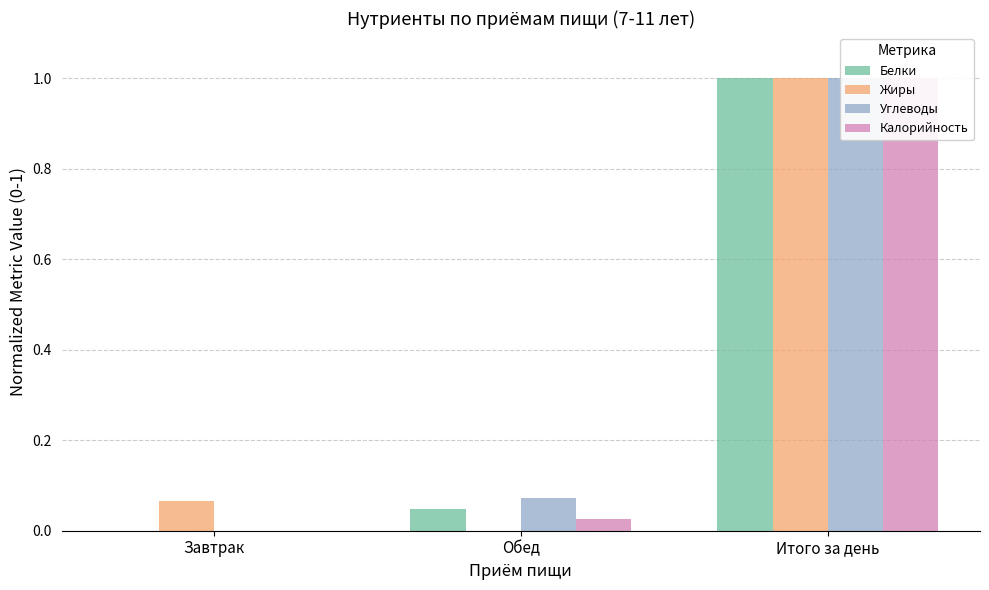

What is the maximum value shown in the chart?

1.0